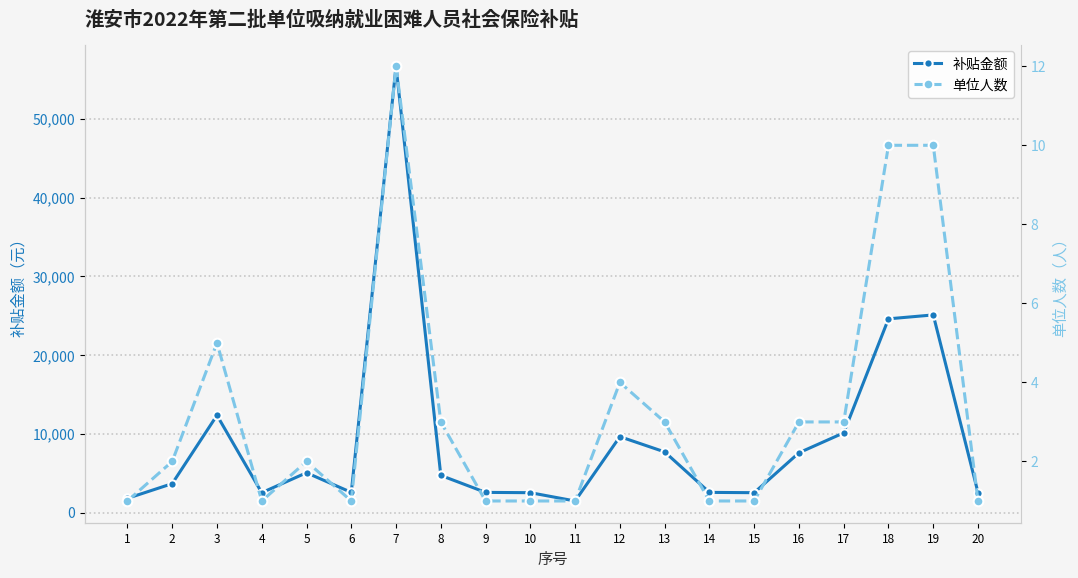

What is the minimum value shown in the chart?

1.0